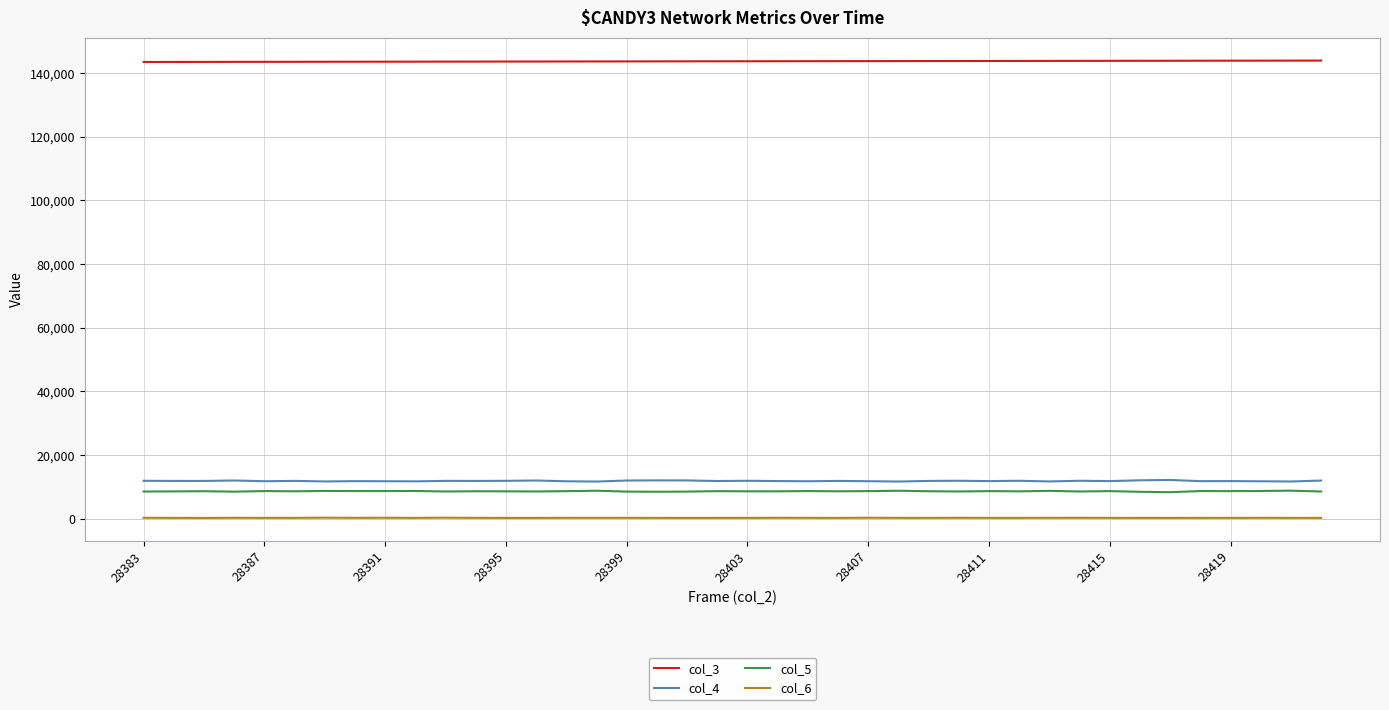

How many lines are shown in the chart?

4